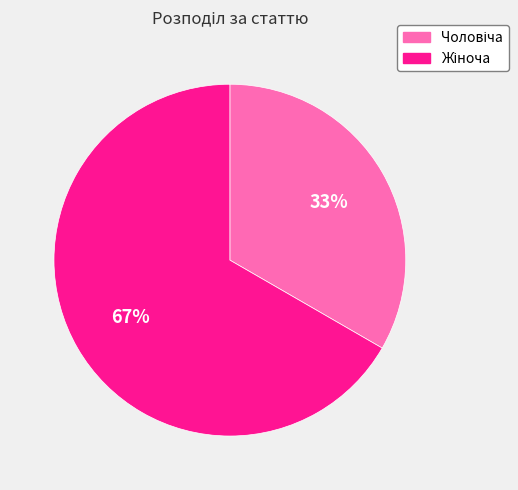

Is there any slice that represents more than half of the pie?

Yes